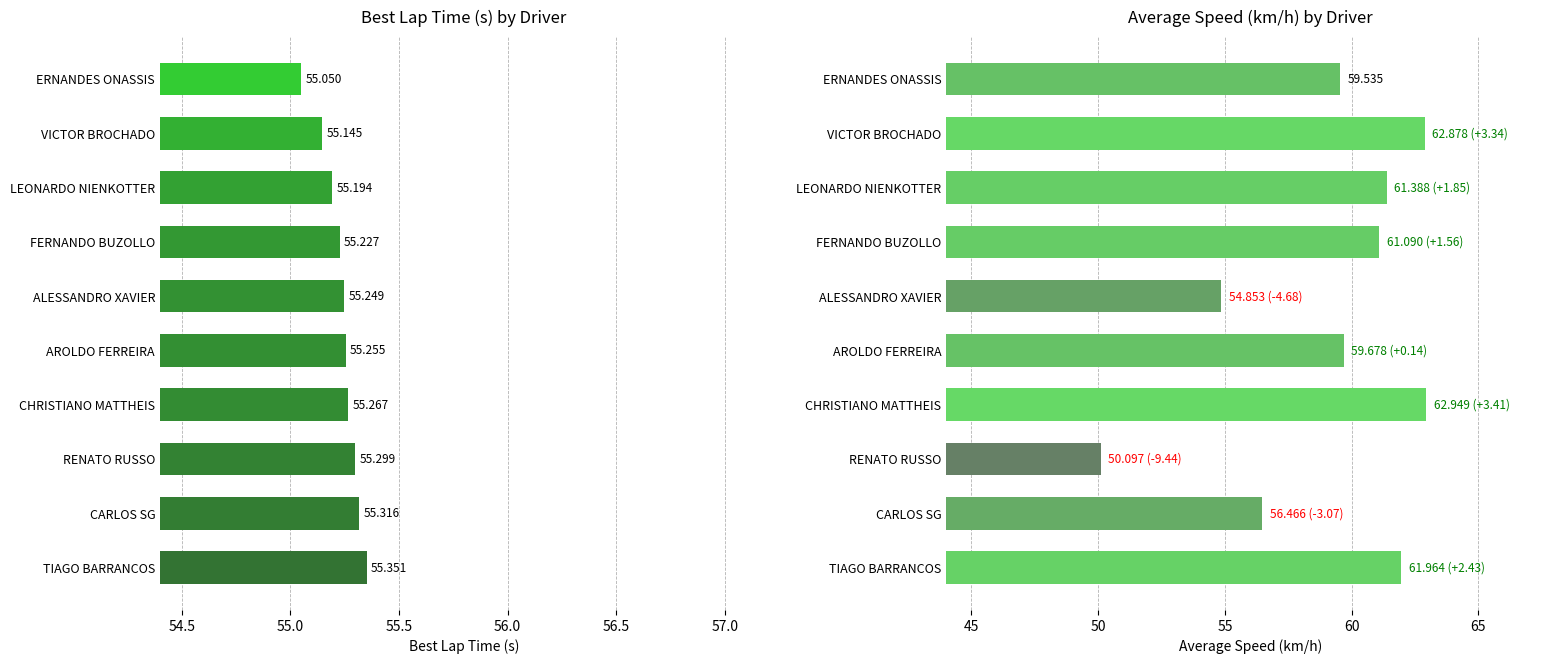

Which series changed the most between AROLDO FERREIRA and CHRISTIANO MATTHEIS?

Average Speed